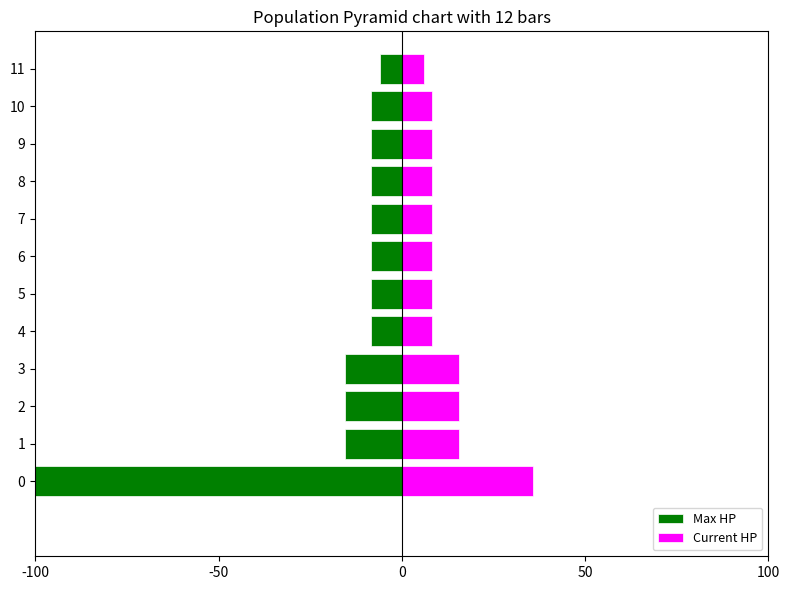

How many data points in Current HP are less than 8?

1